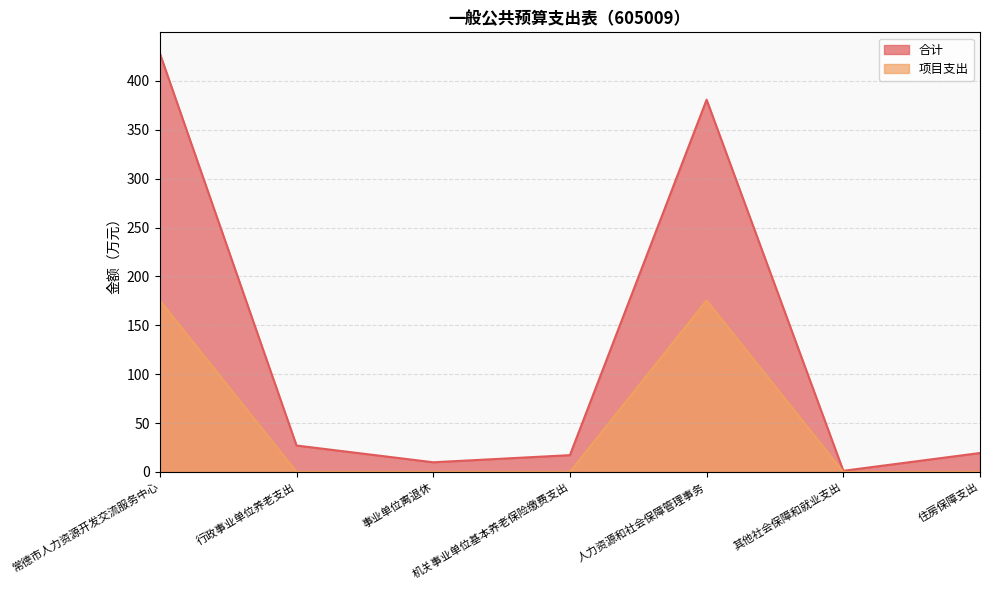

Reading left to right, list all the values displayed in this chart.

合计: 常德市人力资源开发交流服务中心=428.3	行政事业单位养老支出=27.0	事业单位离退休=9.9	机关事业单位基本养老保险缴费支出=17.2	人力资源和社会保障管理事务=380.8	其他社会保障和就业支出=1.1	住房保障支出=19.3
项目支出: 常德市人力资源开发交流服务中心=175.4	行政事业单位养老支出=0.0	事业单位离退休=0.0	机关事业单位基本养老保险缴费支出=0.0	人力资源和社会保障管理事务=175.4	其他社会保障和就业支出=0.0	住房保障支出=0.0